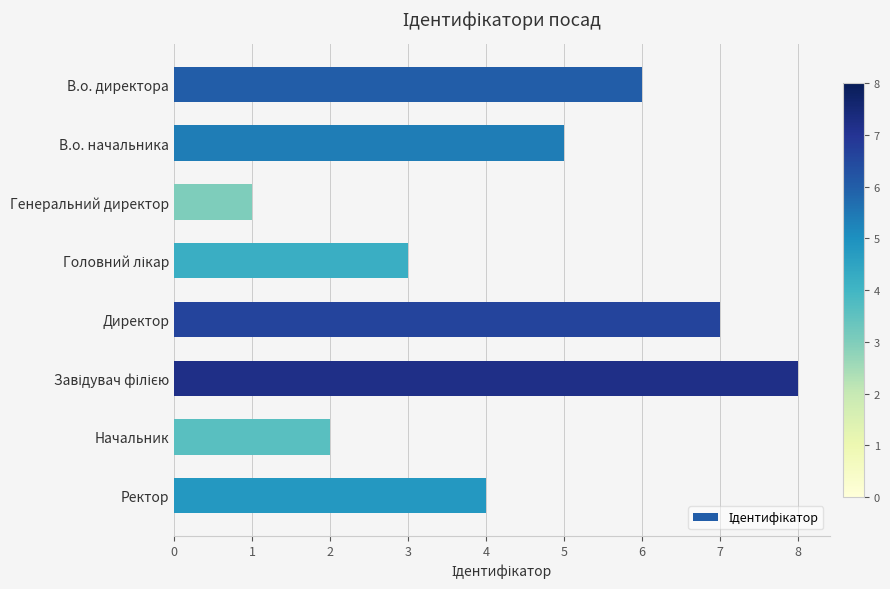

What is the label of the 1st bar from the top?

В.о. директора